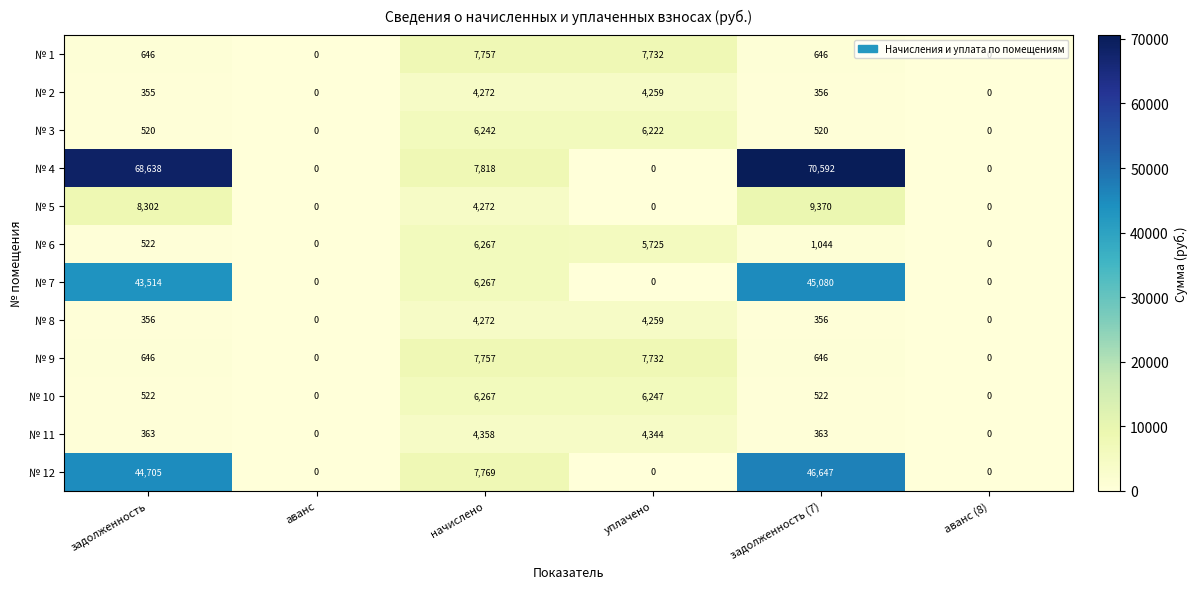

What is the total value across all series at начислено?

73318